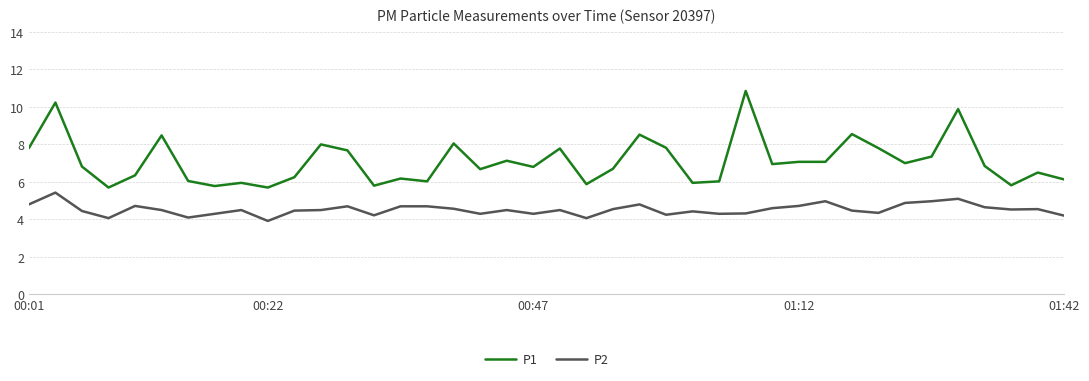

True or false: P1 and P2 cross at least once.

False